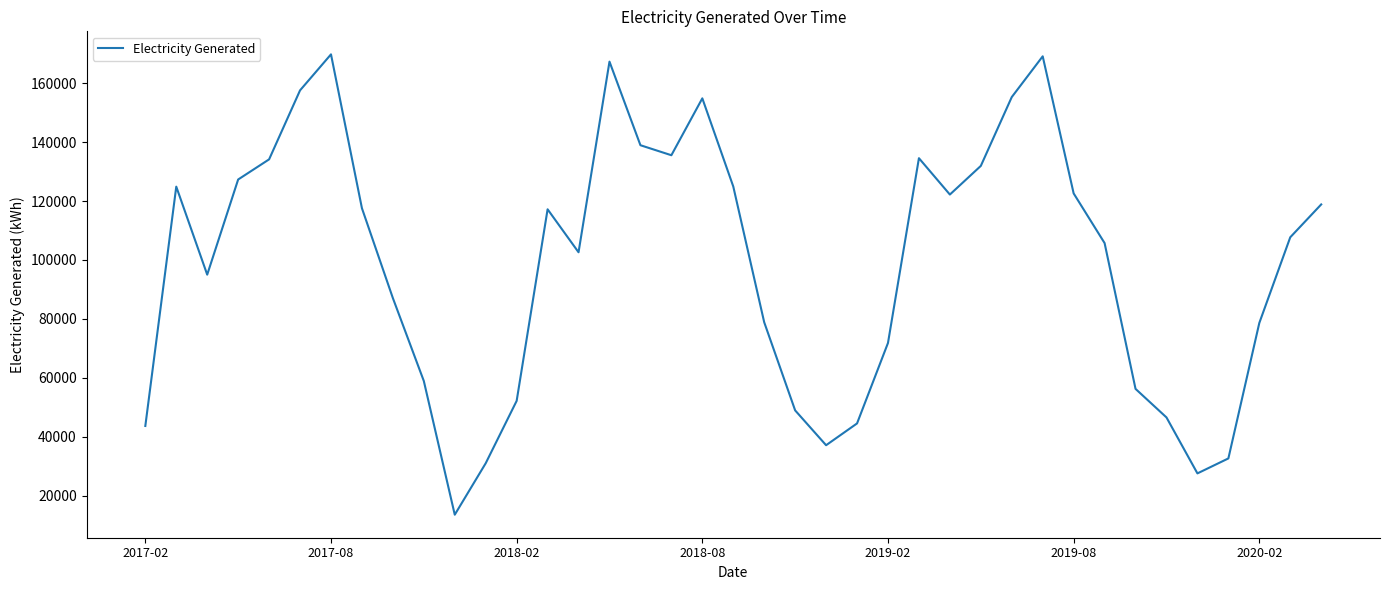

What is the difference between the maximum and minimum values?

156339.2